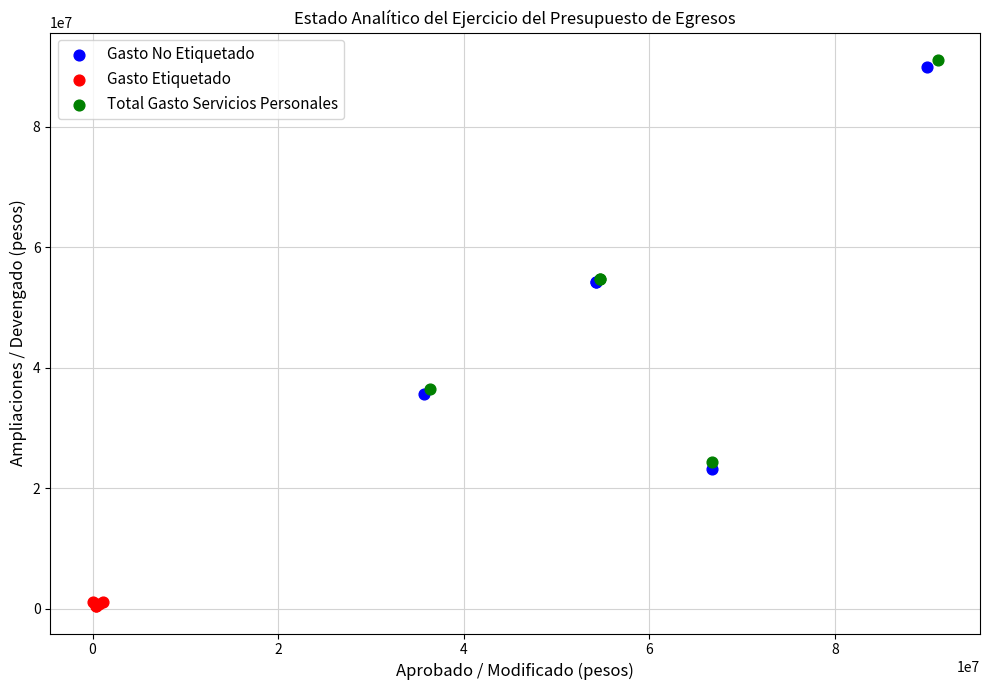

Which series reaches the minimum Y coordinate?

Gasto Etiquetado